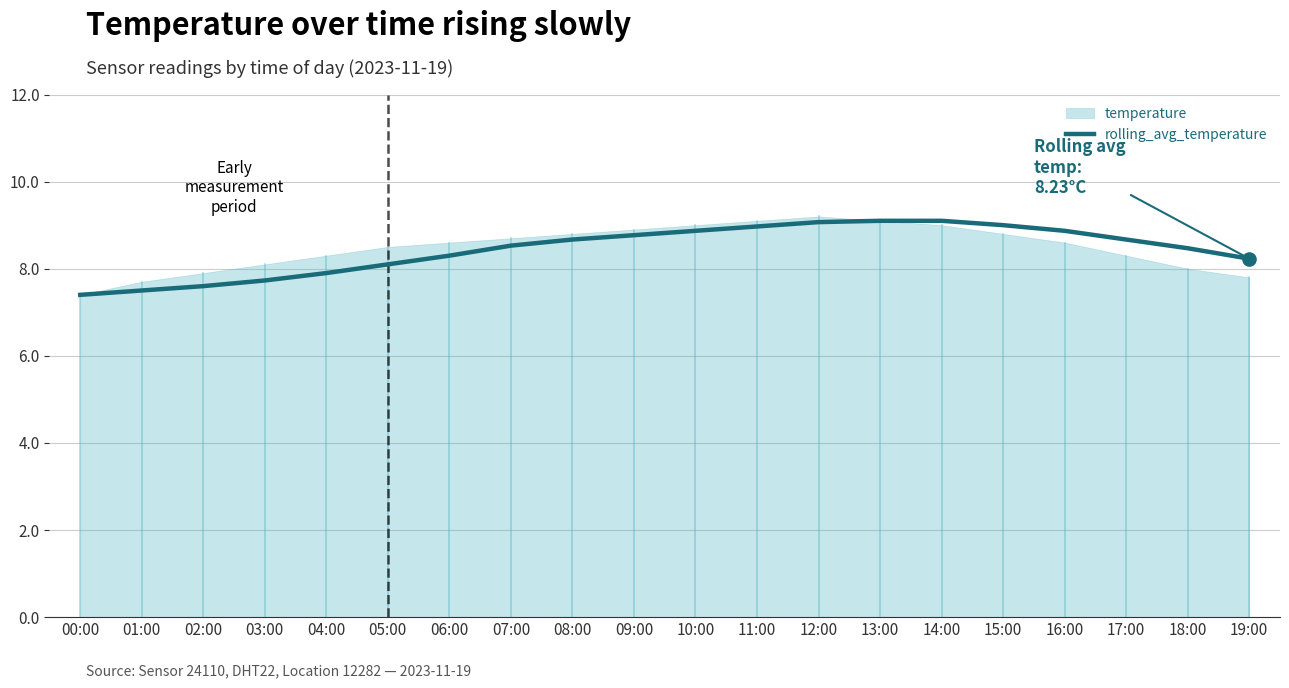

The rolling_avg_temperature series shows 9.0 at 11:00. True or false?

True